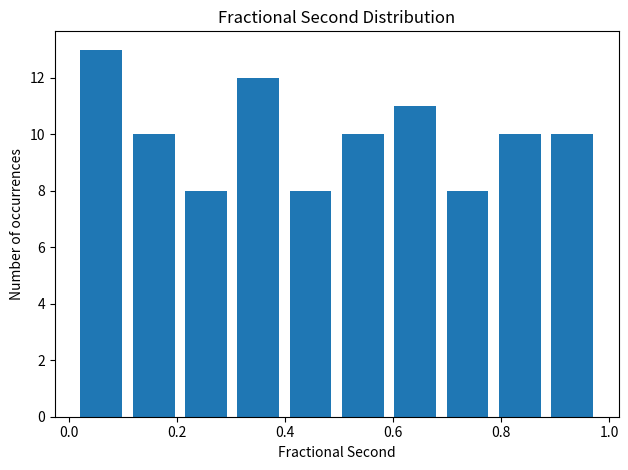

How tall is the bar that spans 0.02 to 0.12 on the x-axis? Neither the bar edges nor the heights are printed on the chart, so give them approximately, as read against the axes.

13